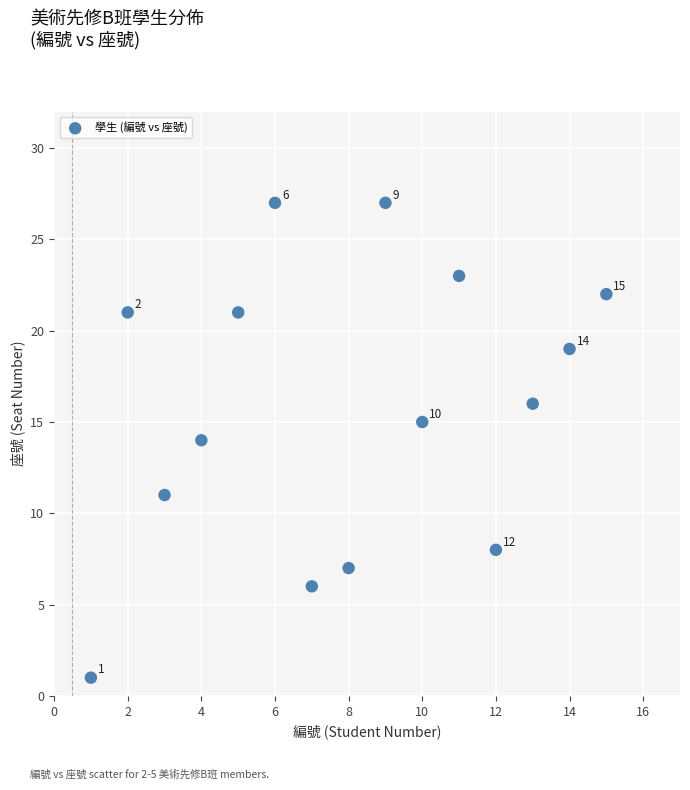

What Y value in the scatter plot is closest to 14?

14